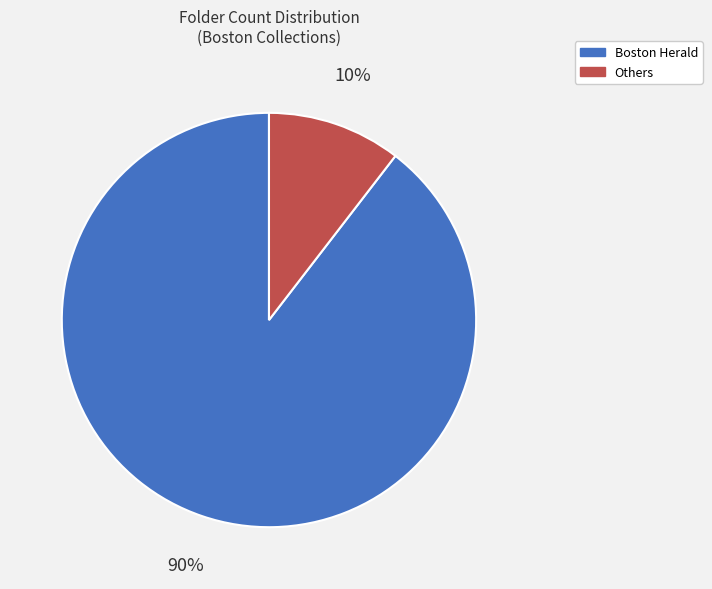

Do Boston Herald and Others together represent more than half of the pie?

Yes